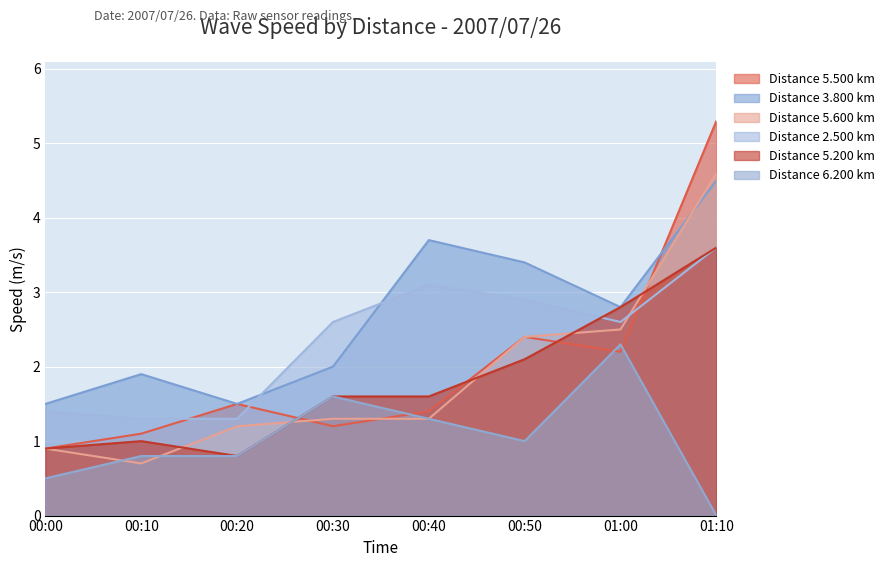

Which label corresponds to the smallest value in the chart?

01:10